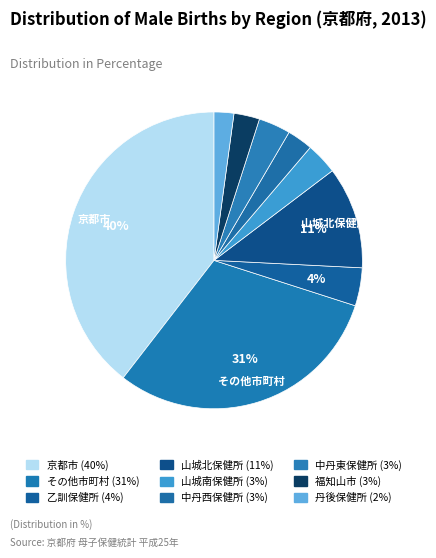

How many segments does this pie chart have?

9